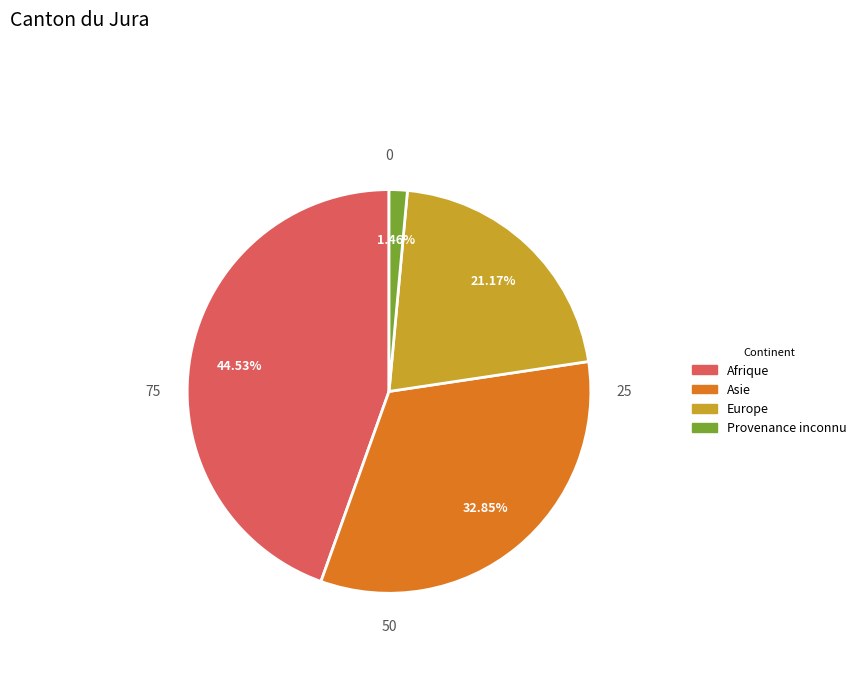

Count the number of slices in the pie.

4